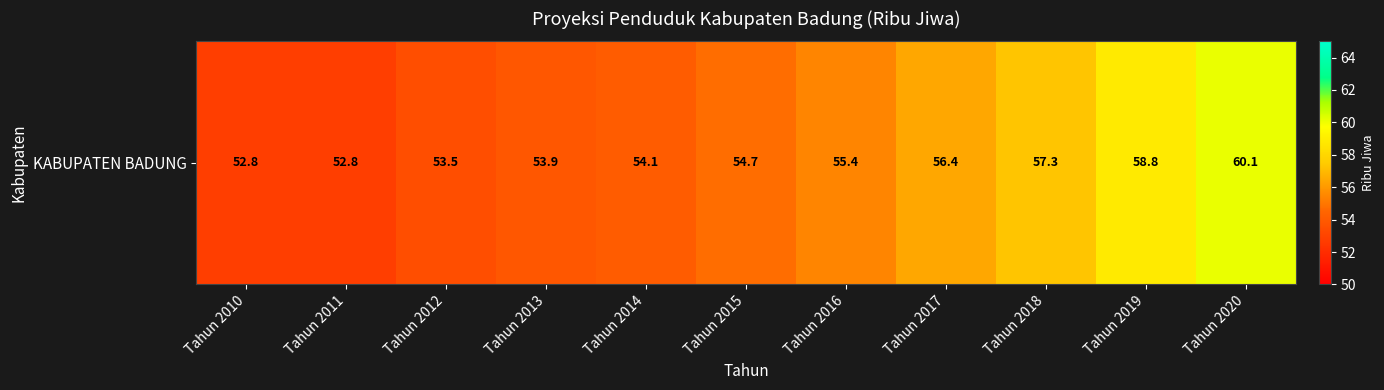

At which category does the chart reach its minimum across all series?

Tahun 2010